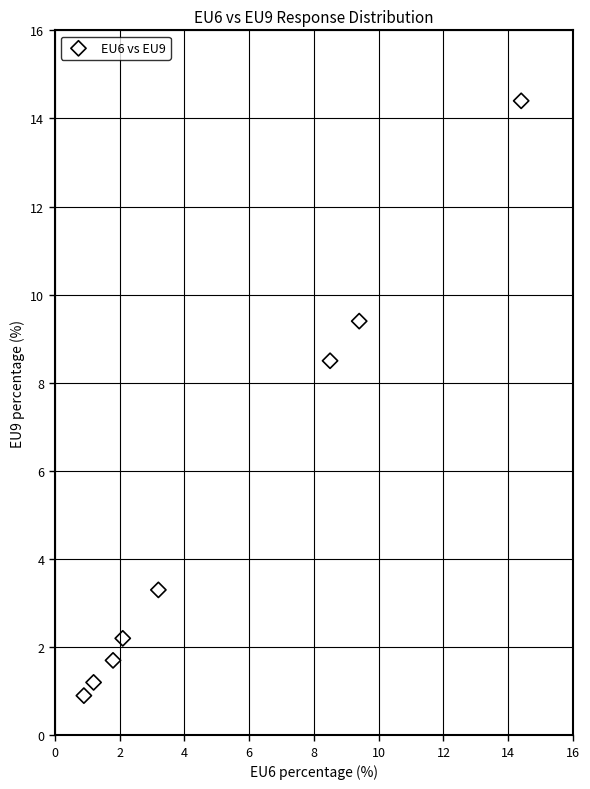

What is the average Y value?

5.2